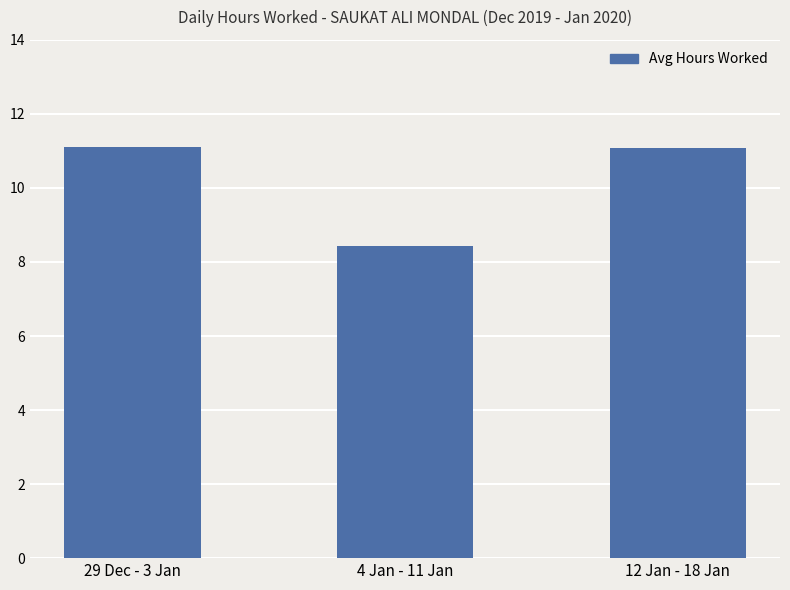

What is the average value?

10.2